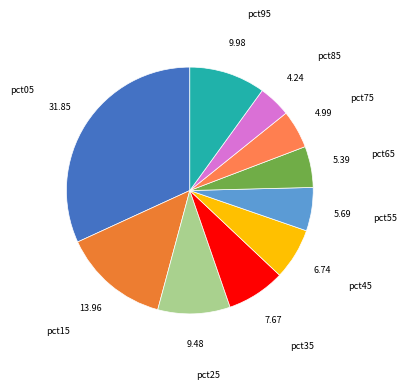

Is there a majority slice in this chart?

No